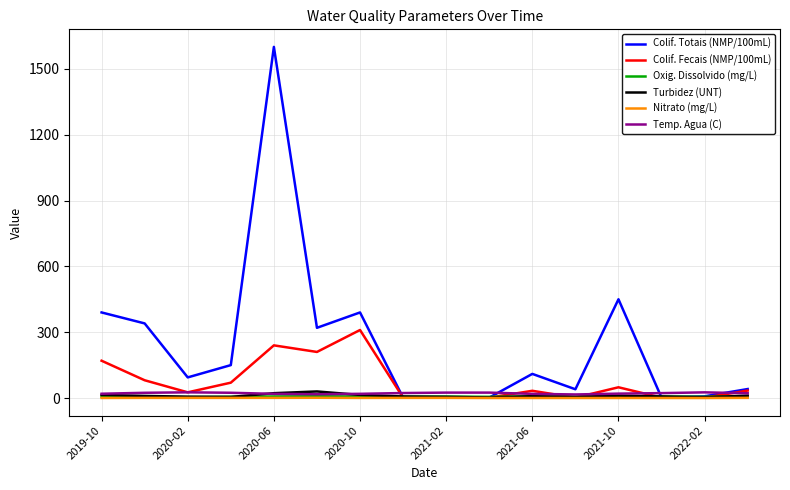

How many categories are shown in the chart?

16